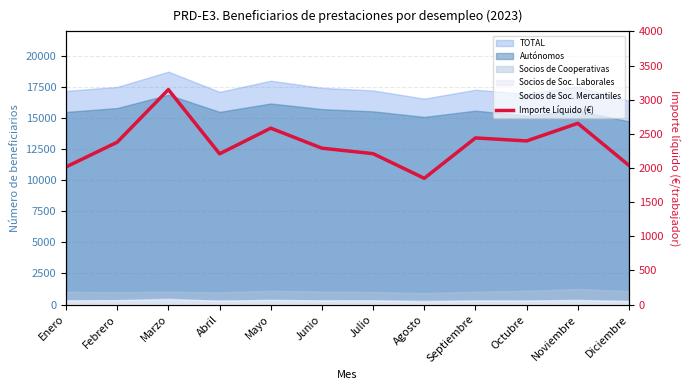

How many data points are less than 2377?

6